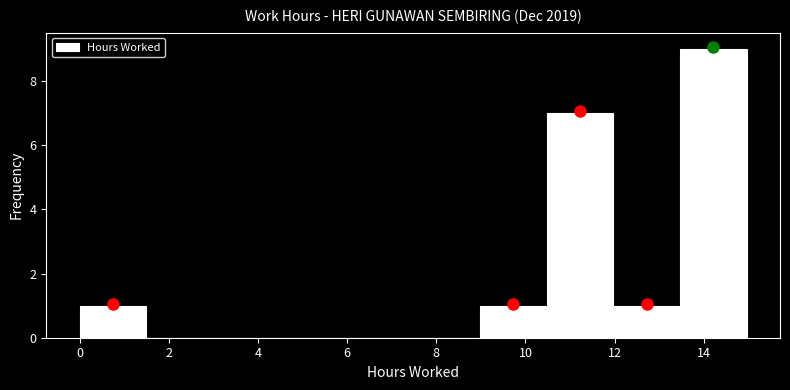

Which range on the x-axis has the tallest bar?

13.4 to 15.0